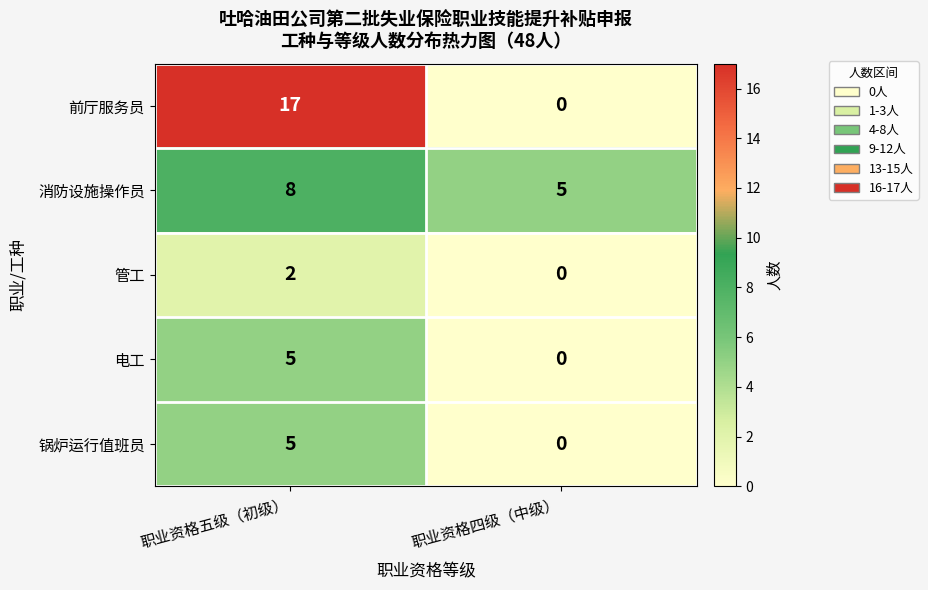

Between 职业资格五级（初级） and 职业资格四级（中级）, which series saw the biggest shift?

前厅服务员